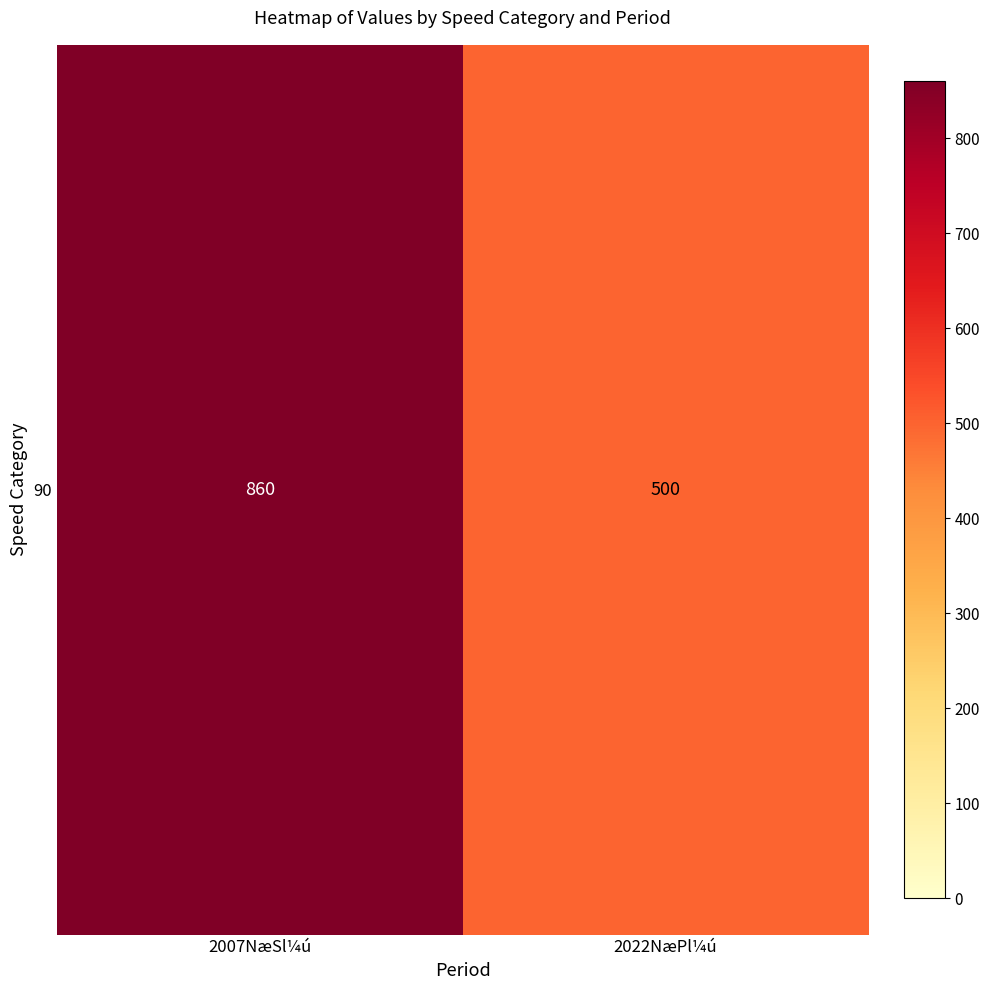

Which label corresponds to the smallest value in the chart?

2022NæPl¼ú